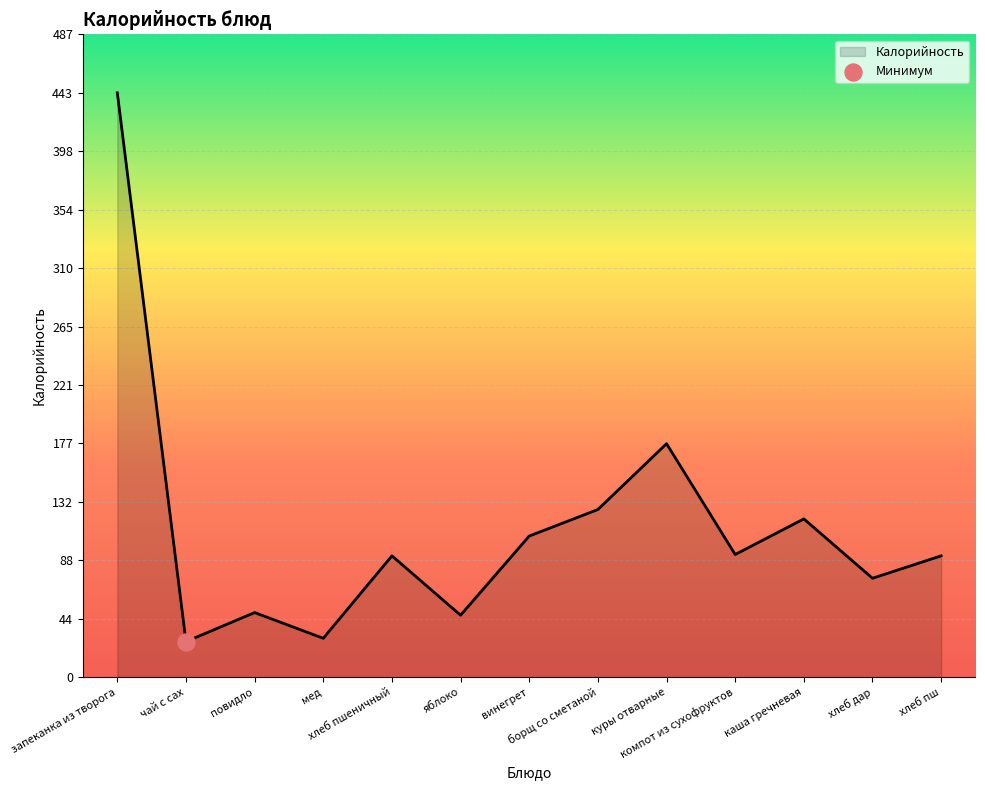

Approximately how many times larger is the value at яблоко compared to запеканка из творога?

0.1